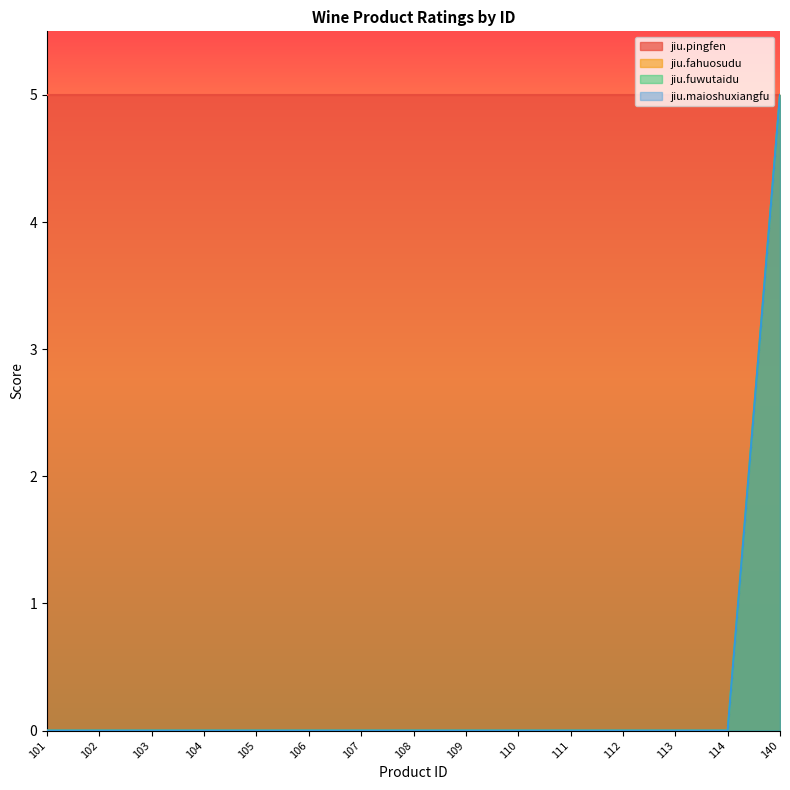

What is the difference between the jiu.maioshuxiangfu values at 112 and 140?

5